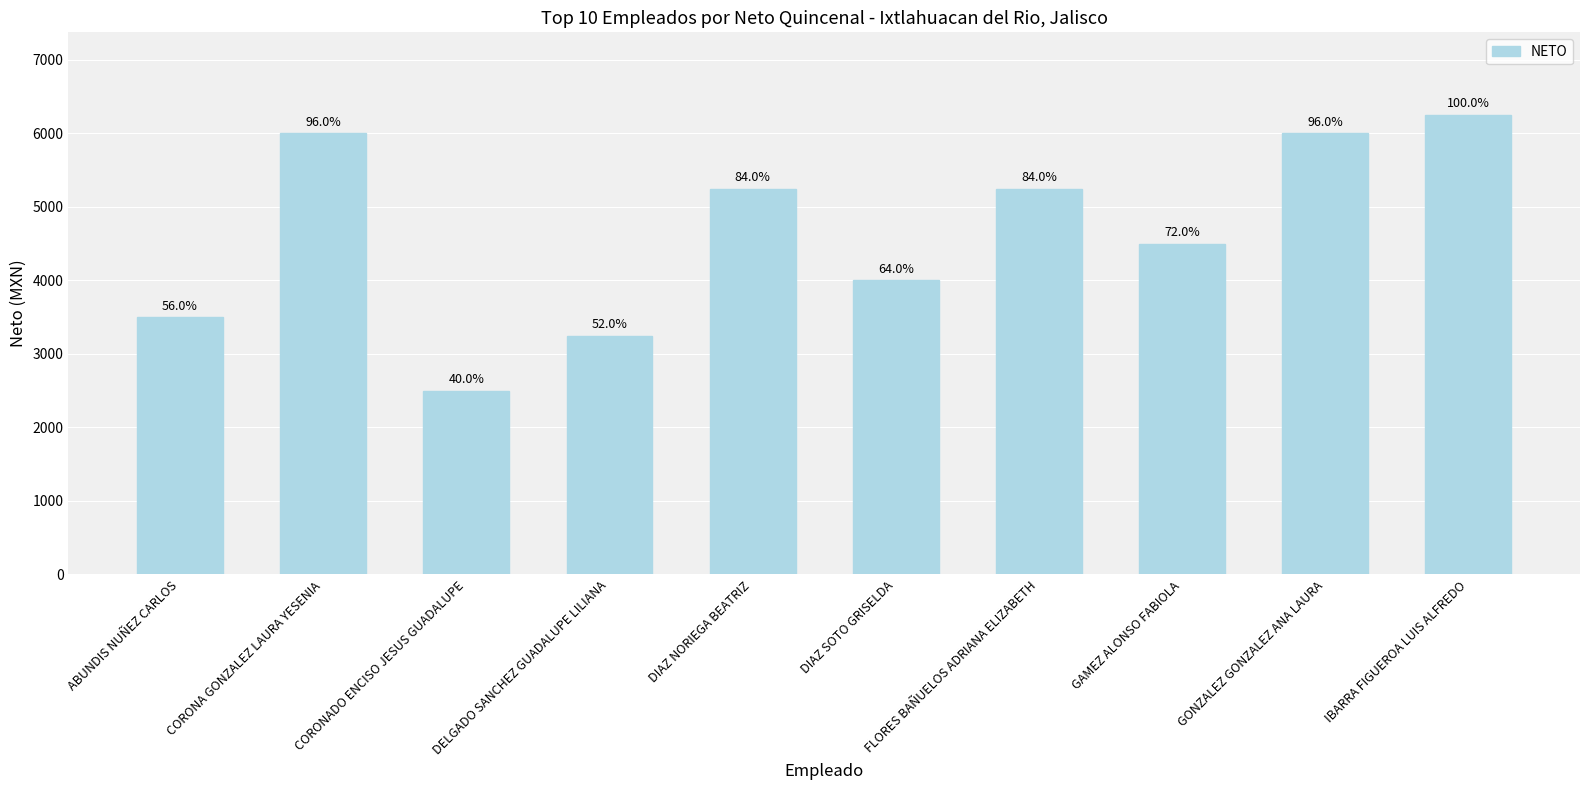

The chart shows a value of 3500 at ABUNDIS NUÑEZ CARLOS. True or false?

True